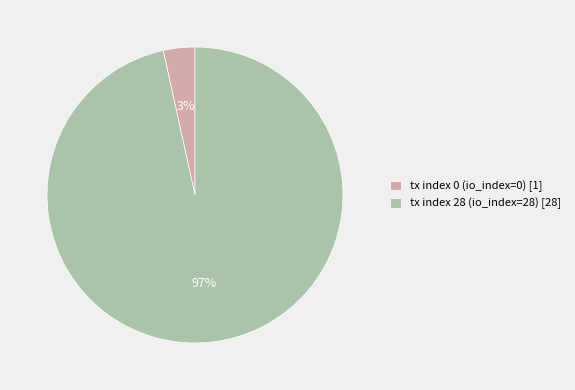

Count the number of slices in the pie.

2